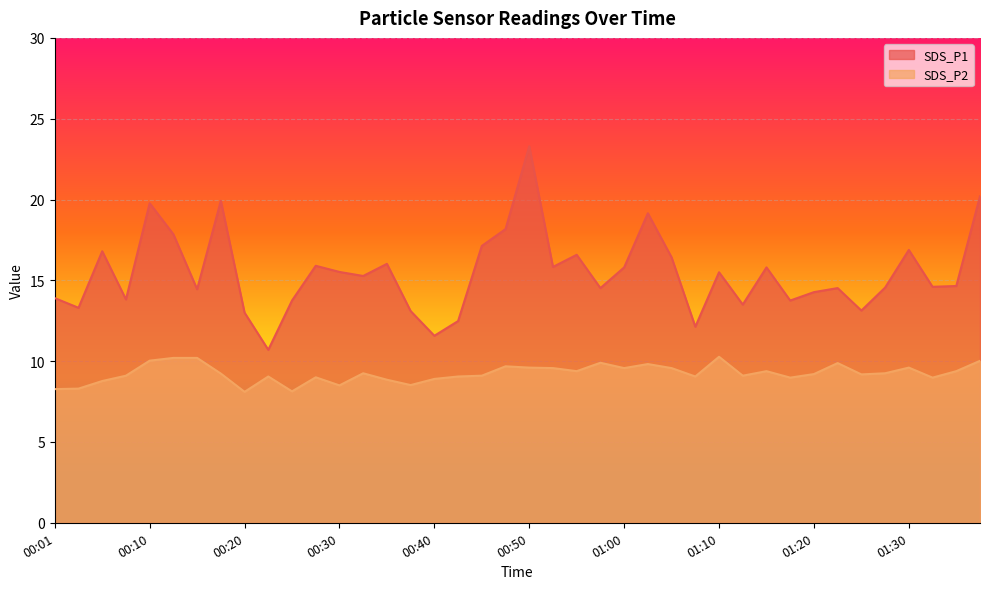

The SDS_P2 series shows 5.3 at 00:15. True or false?

False